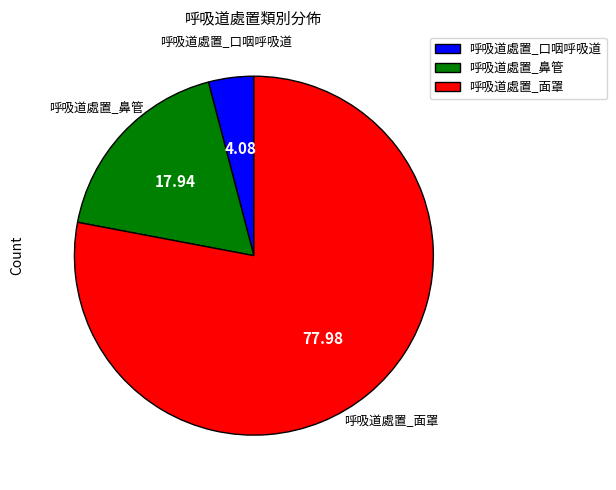

Rank the categories by value from highest to lowest.

呼吸道處置_面罩, 呼吸道處置_鼻管, 呼吸道處置_口咽呼吸道